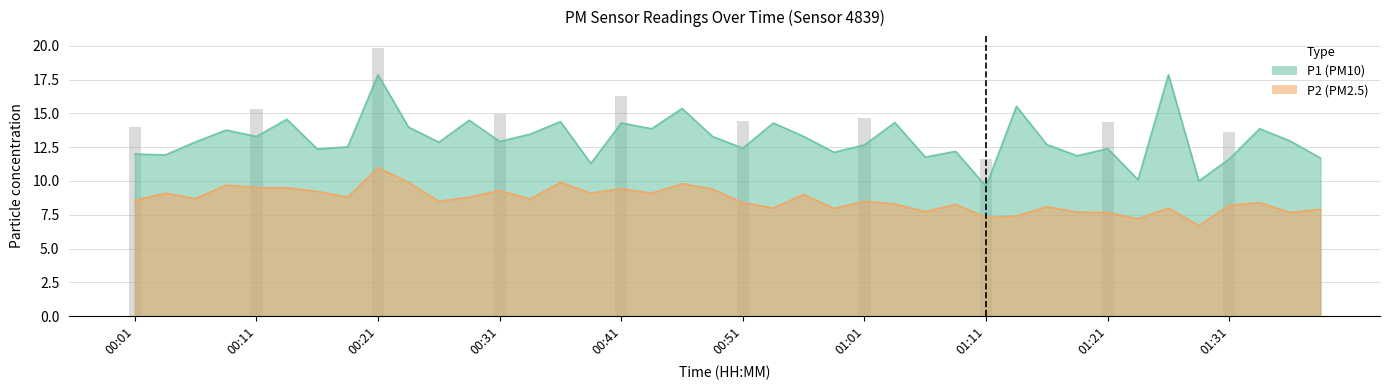

What is the difference between the highest and lowest values at 00:38?

2.2